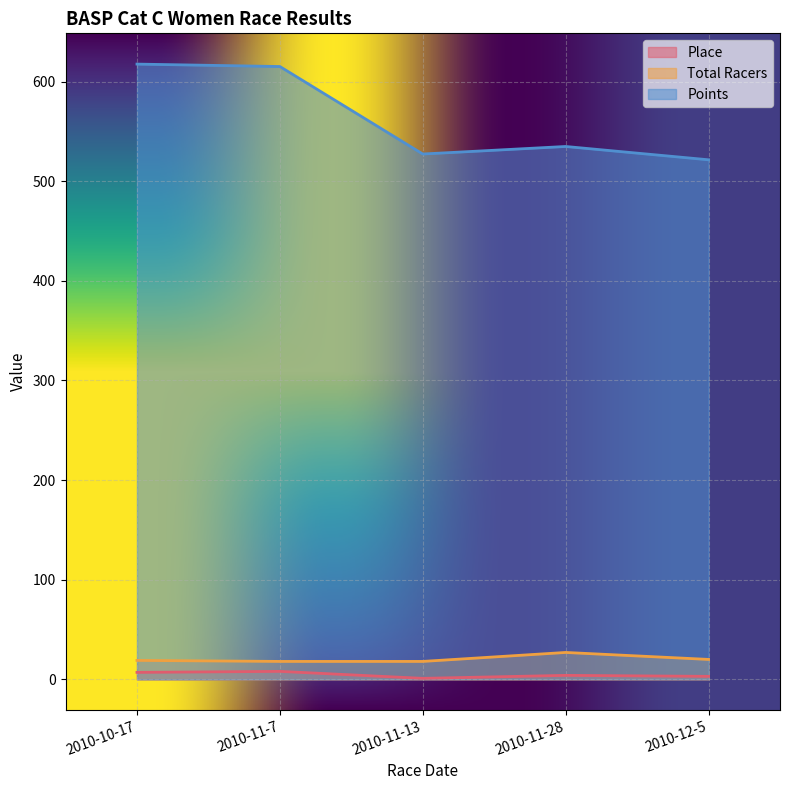

Does the chart display data point markers on the line(s)?

No